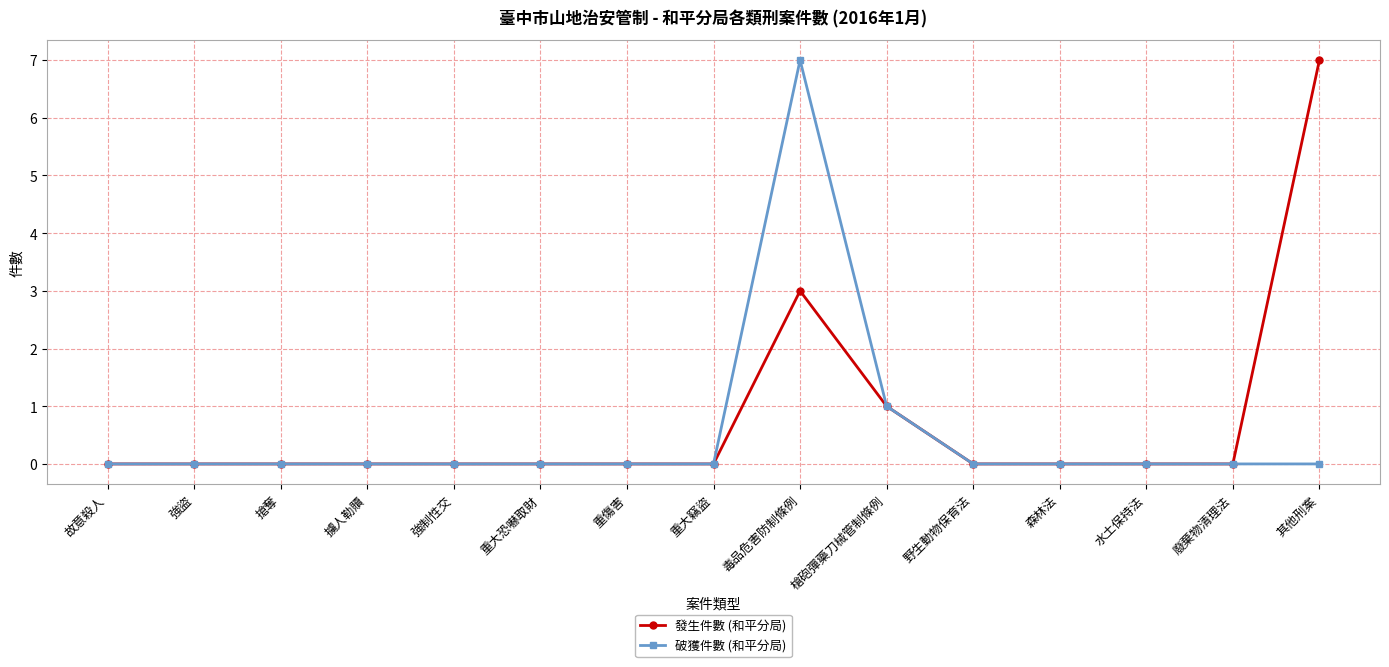

At which category is the sum across all series the highest?

毒品危害防制條例